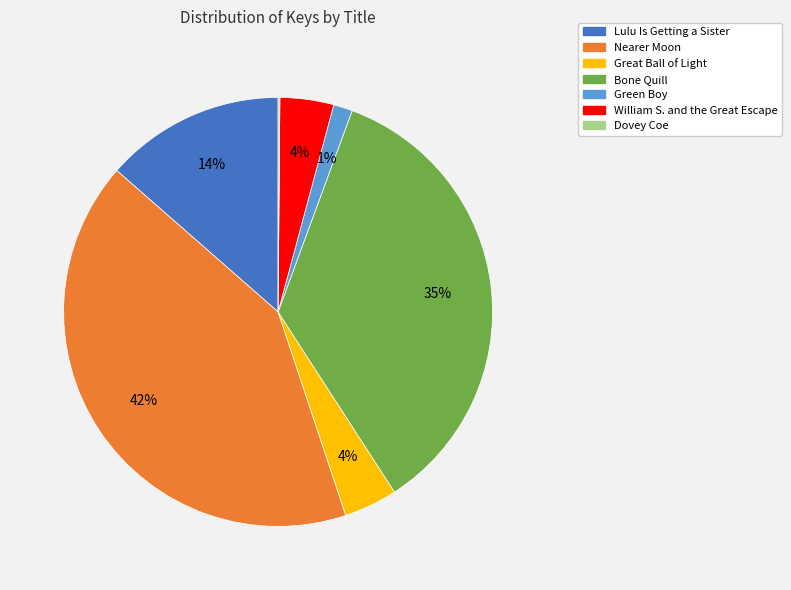

To the nearest percent, what is the difference between the William S. and the Great Escape and Green Boy slice percentages?

3%